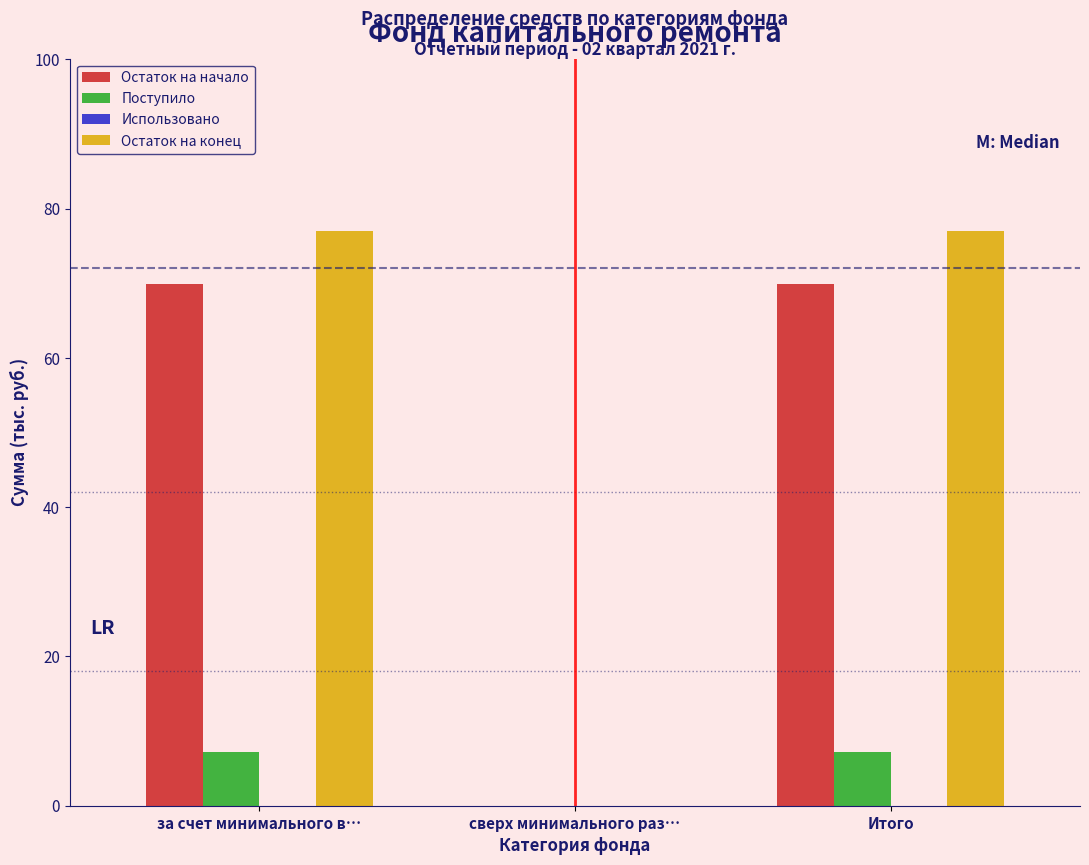

Reading left to right, list all the values displayed in this chart.

Остаток на начало: за счет минимального в…=69.8	сверх минимального раз…=0.0	Итого=69.8
Поступило: за счет минимального в…=7.2	сверх минимального раз…=0.0	Итого=7.2
Остаток на конец: за счет минимального в…=77.0	сверх минимального раз…=0.0	Итого=77.0